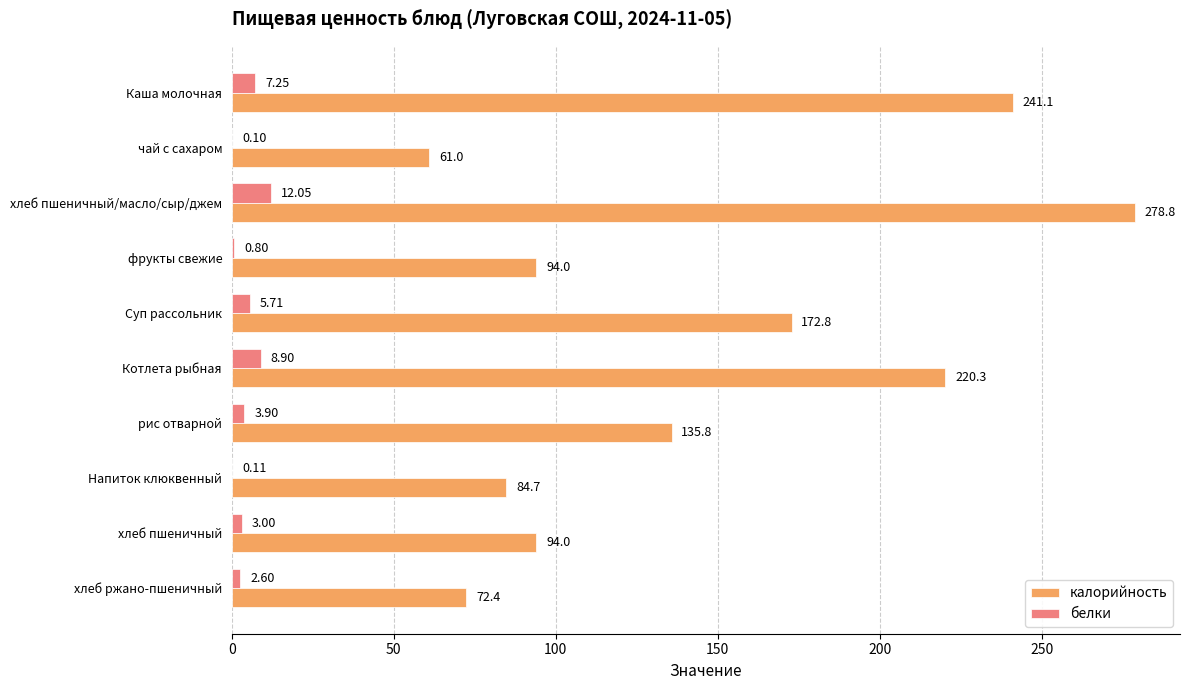

Which series has the largest total across all categories?

калорийность